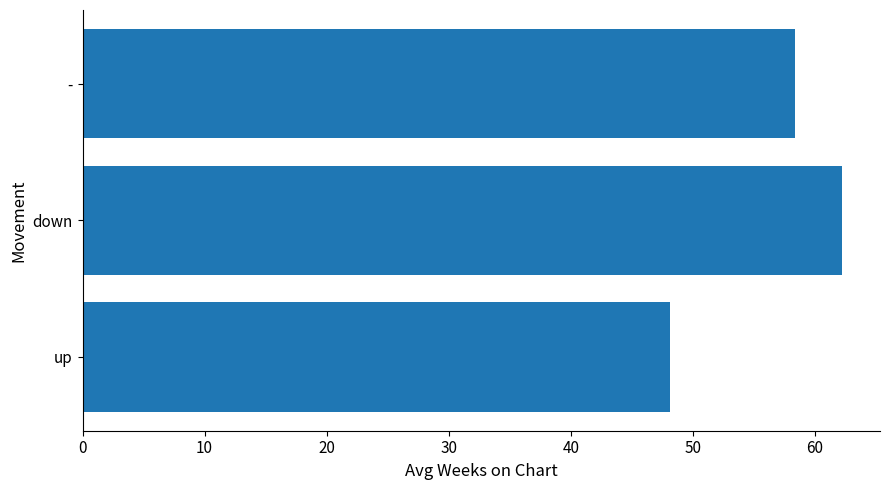

How many data points are above 58?

2